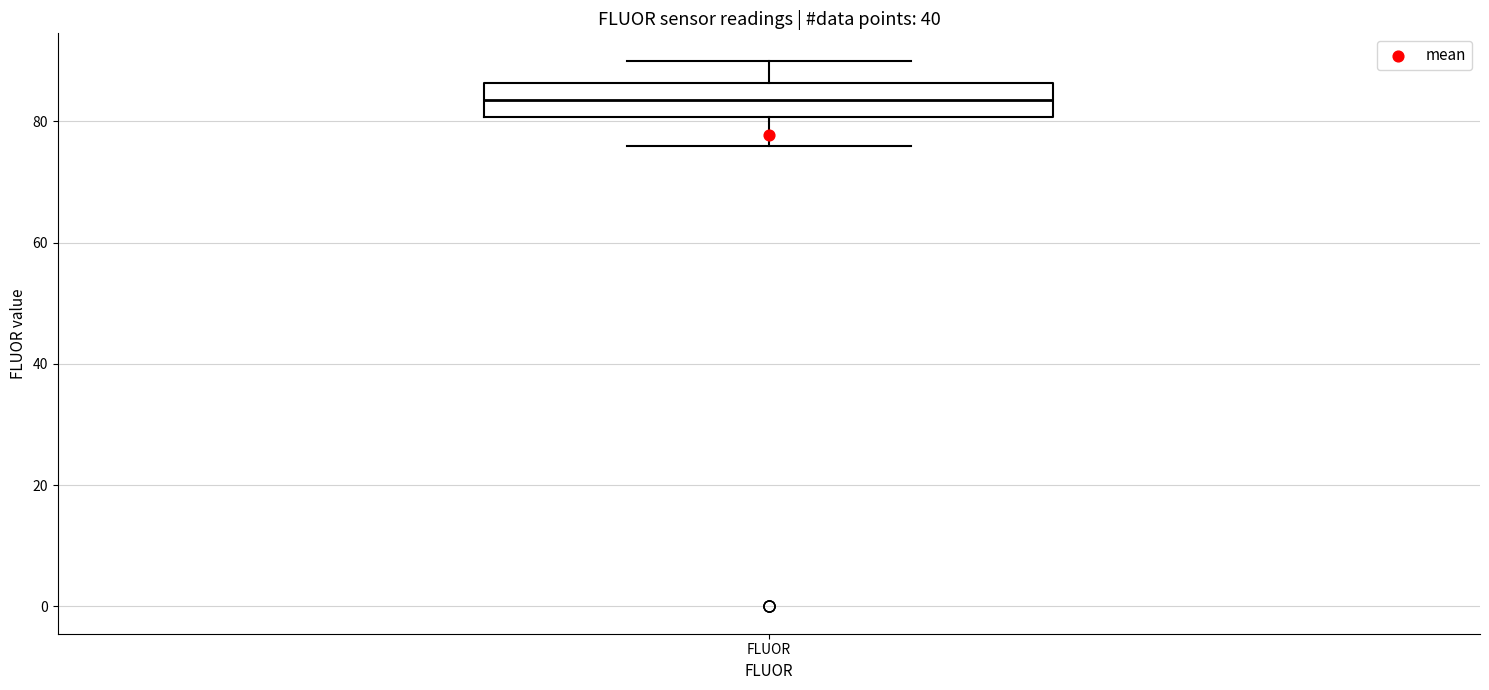

Read this box plot against the y-axis: the position of the median line, the range covered by the box, and the ends of both whiskers. The values are not printed on the chart, so give them approximately, as read against the axis.

median 84, box 80 to 86, whiskers 76 to 90